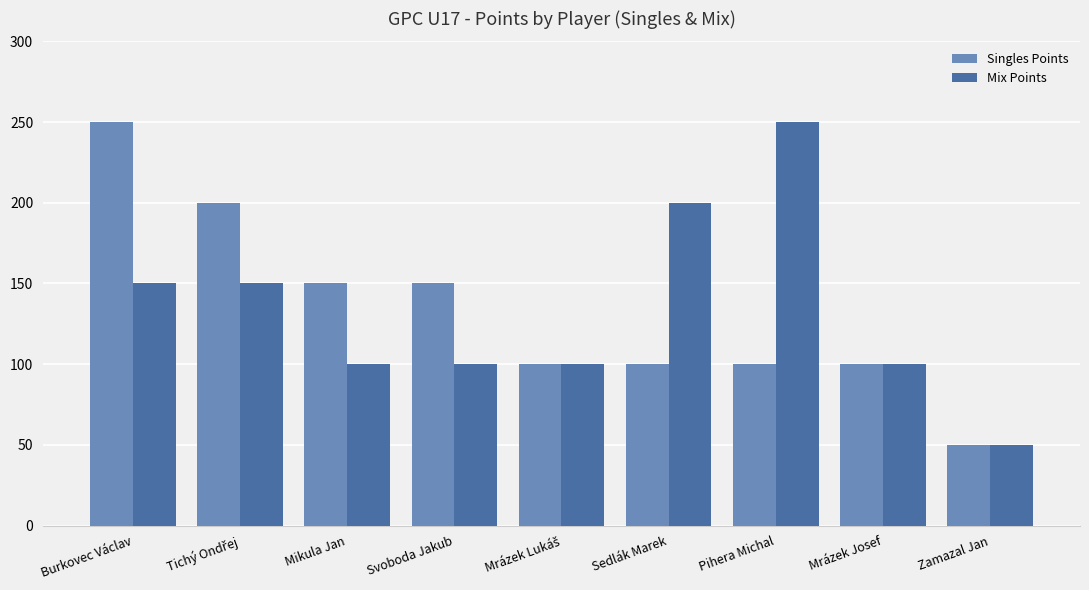

Reading left to right, what are all the values shown in this chart?

Singles Points: 250	200	150	150	100	100	100	100	50
Mix Points: 150	150	100	100	100	200	250	100	50